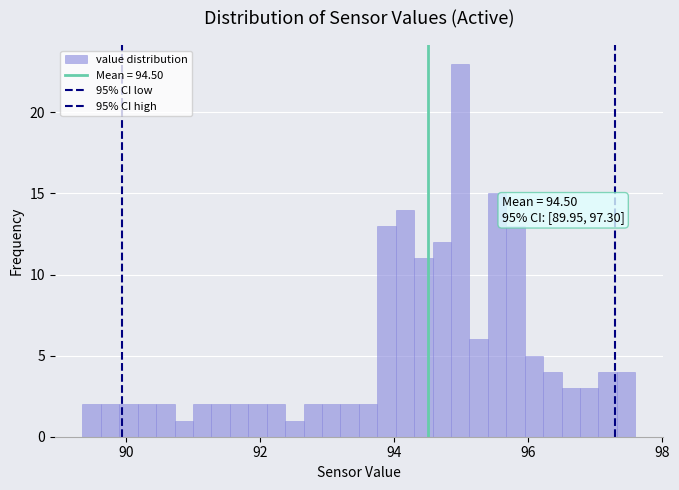

Read against the x-axis, roughly where is the centre of the tallest bar?

95.0